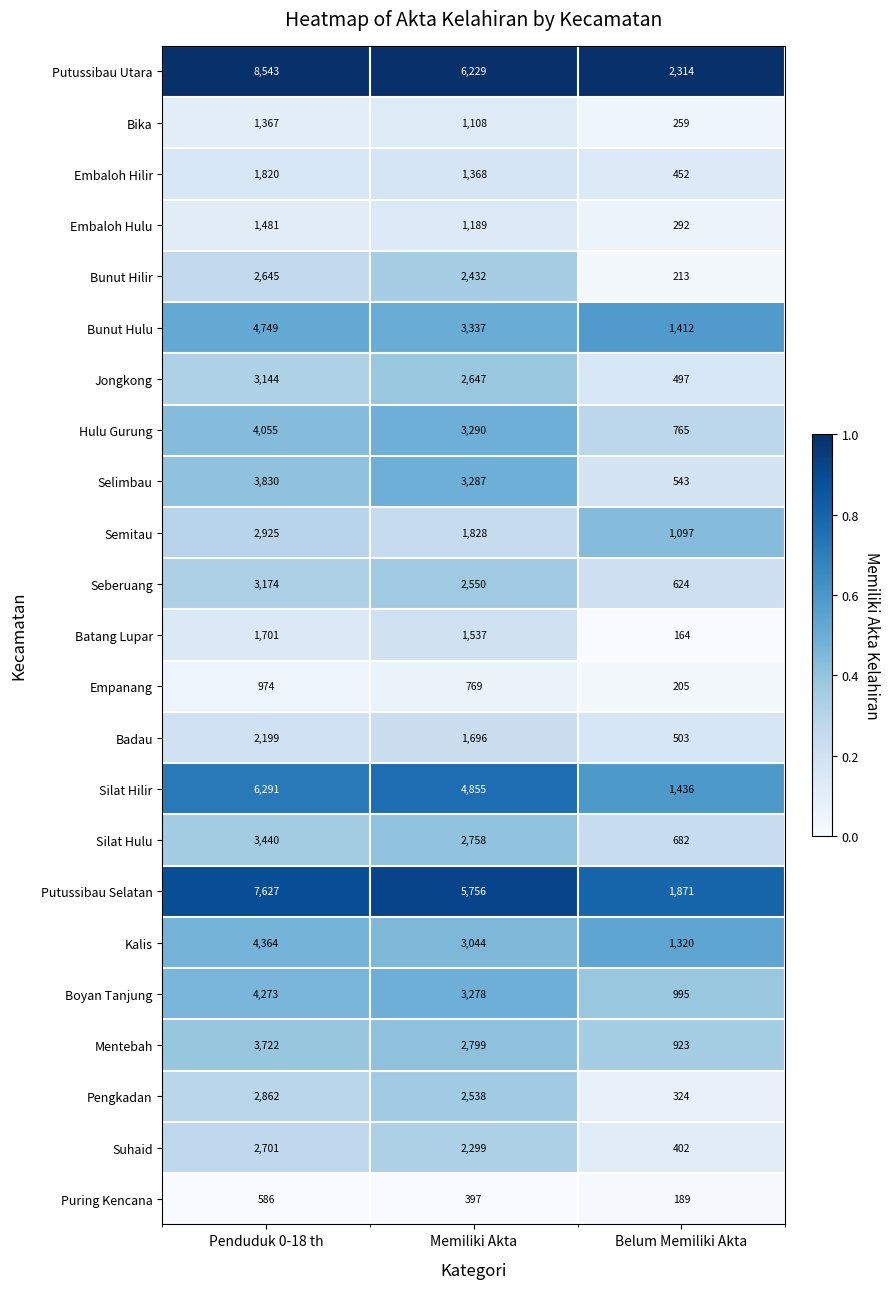

Where does the Boyan Tanjung series first go above 3278?

Penduduk 0-18 th